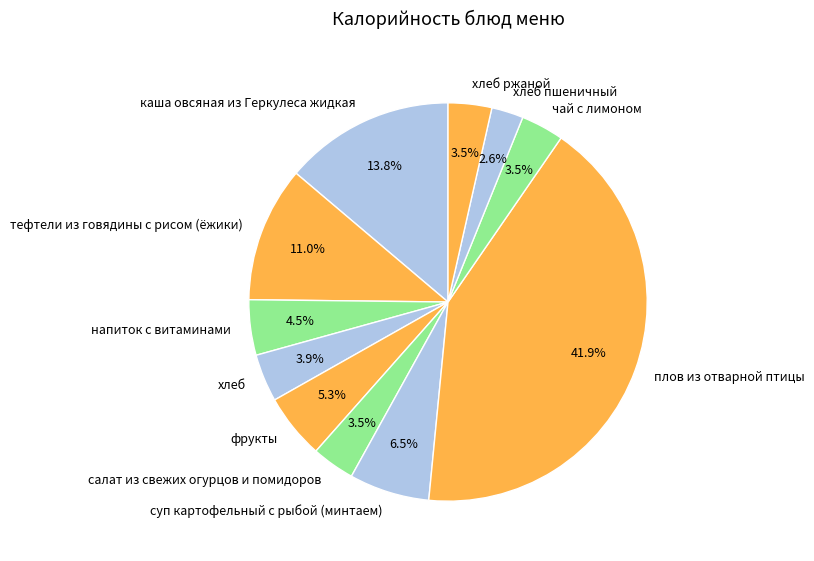

Does тефтели из говядины с рисом (ёжики) represent more than half of the total?

No